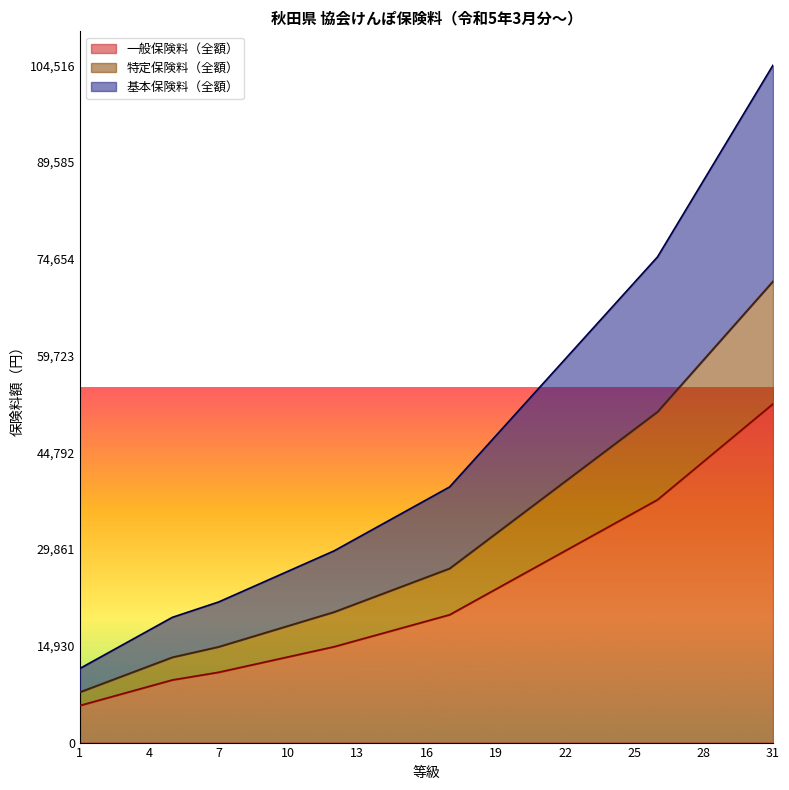

At 8, list the series in order from smallest to largest.

一般保険料（全額）, 特定保険料（全額）, 基本保険料（全額）